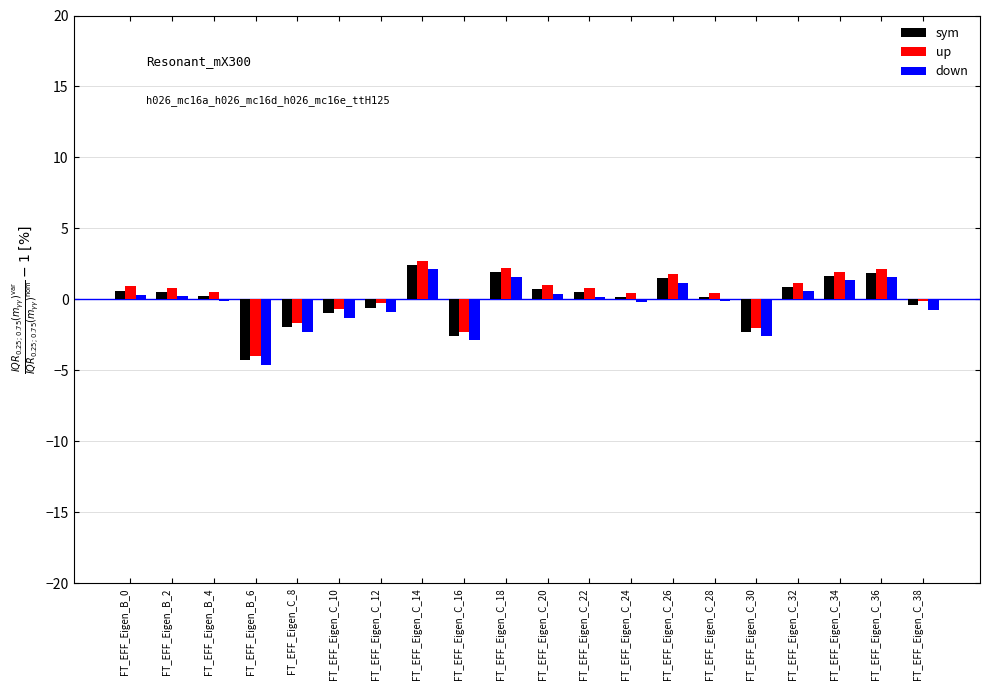

Are the bars grouped side by side (vs. stacked)?

Yes